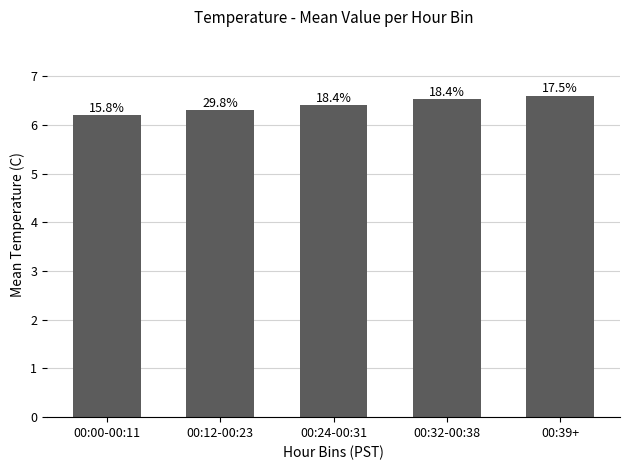

The value at 00:32-00:38 is 6.5. True or false?

True